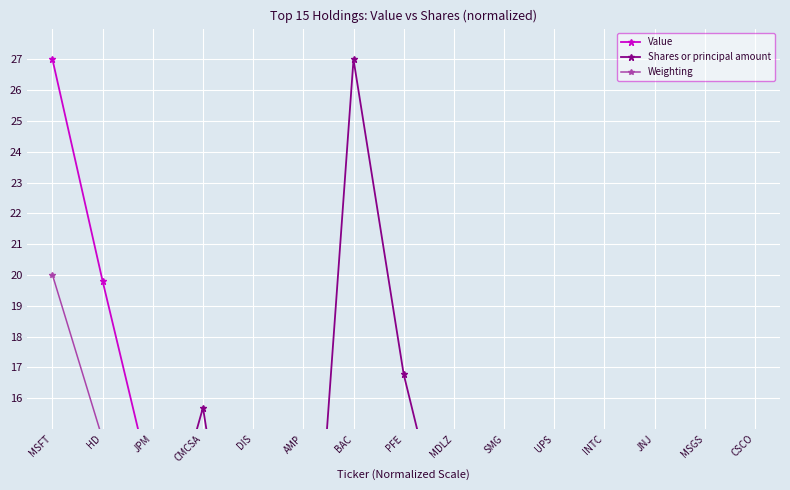

Is the value of Shares or principal amount at MSFT greater than the value of Weighting at MSFT?

No